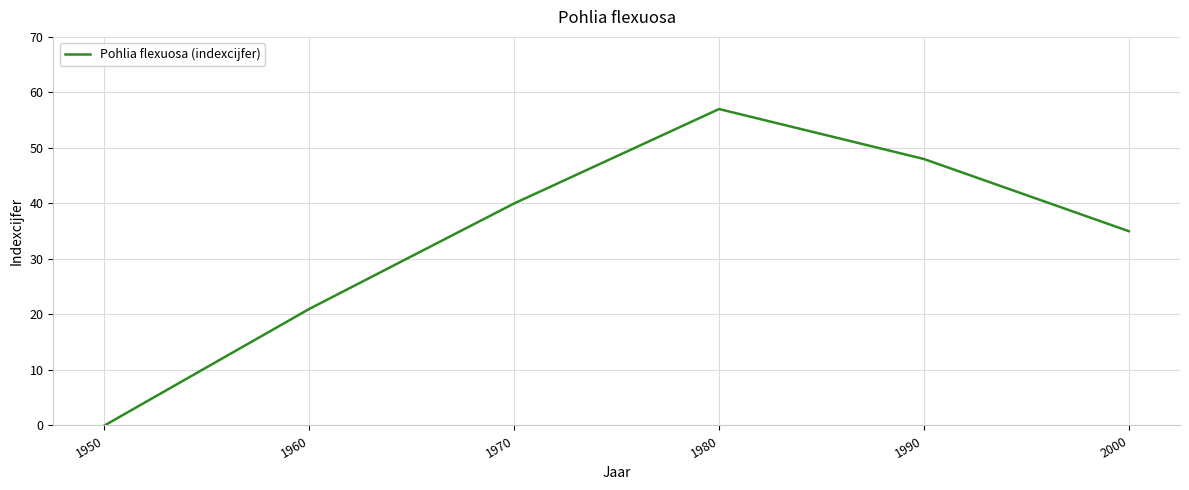

At which category does the data reach its first local peak?

1980